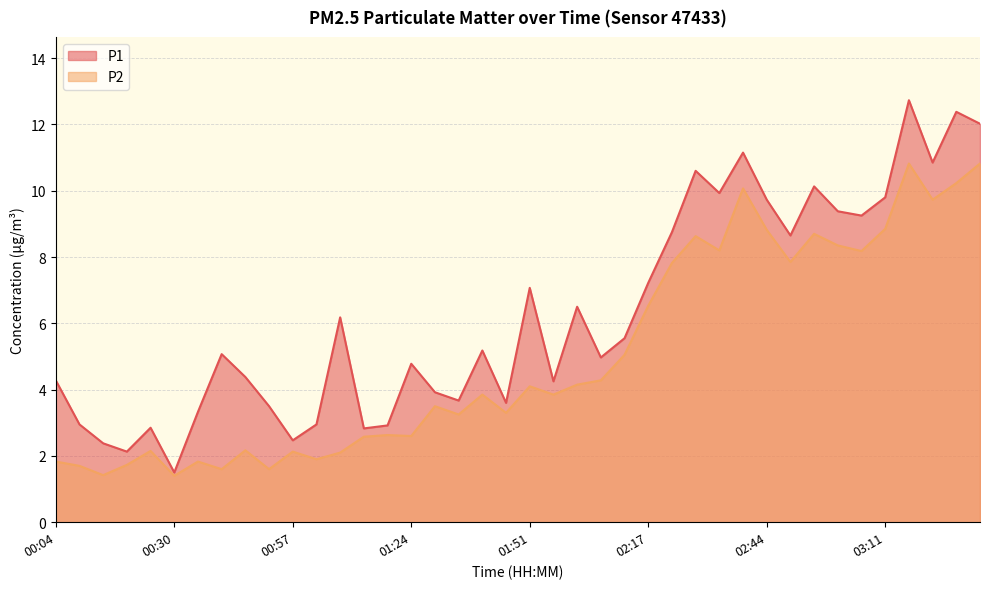

Rank the series by their maximum value, from highest to lowest.

P1, P2